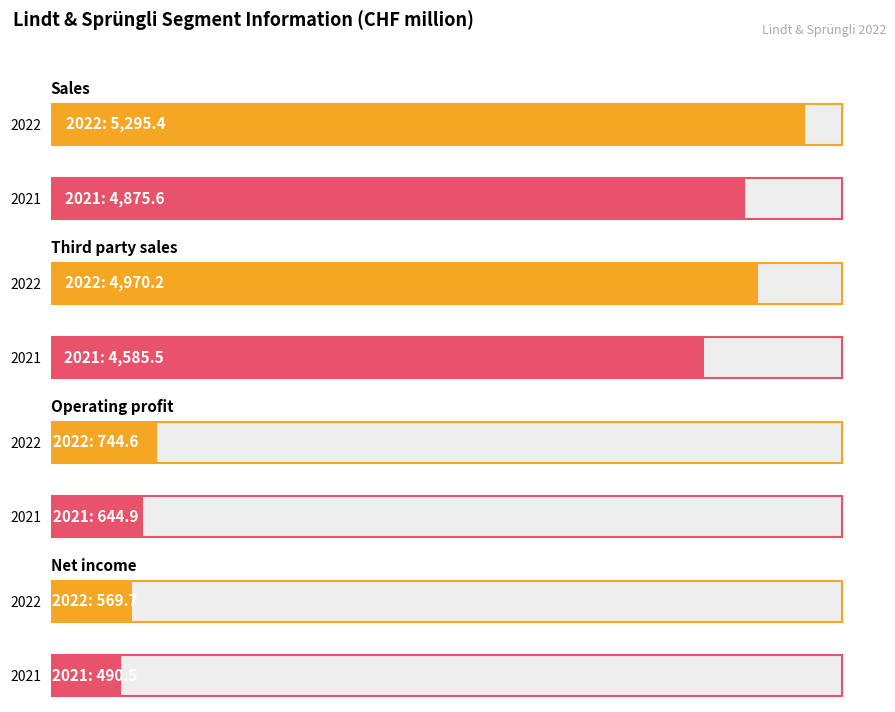

How many data points does each series have?

4